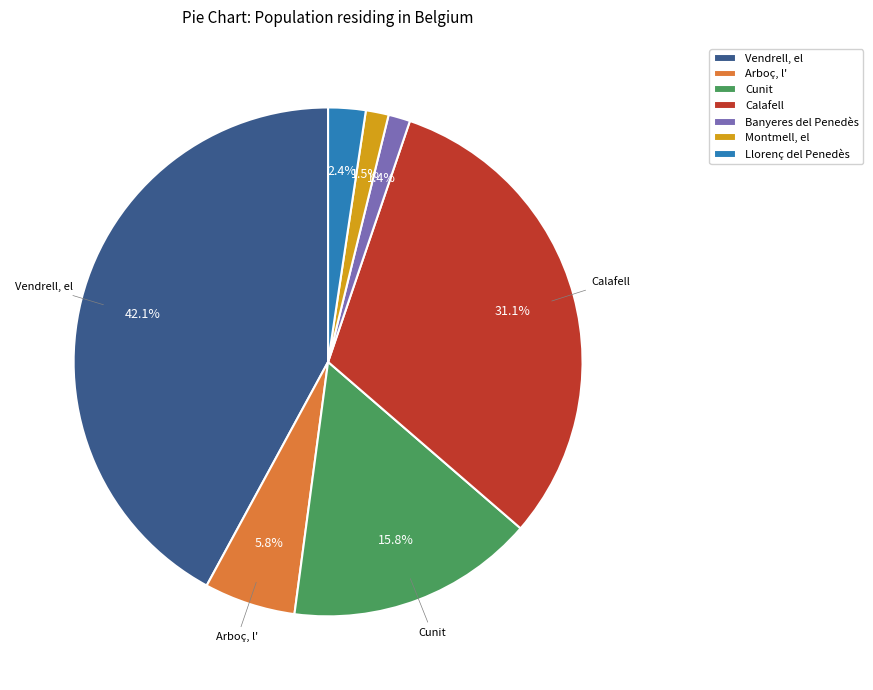

What is the largest slice in the pie chart?

Vendrell, el